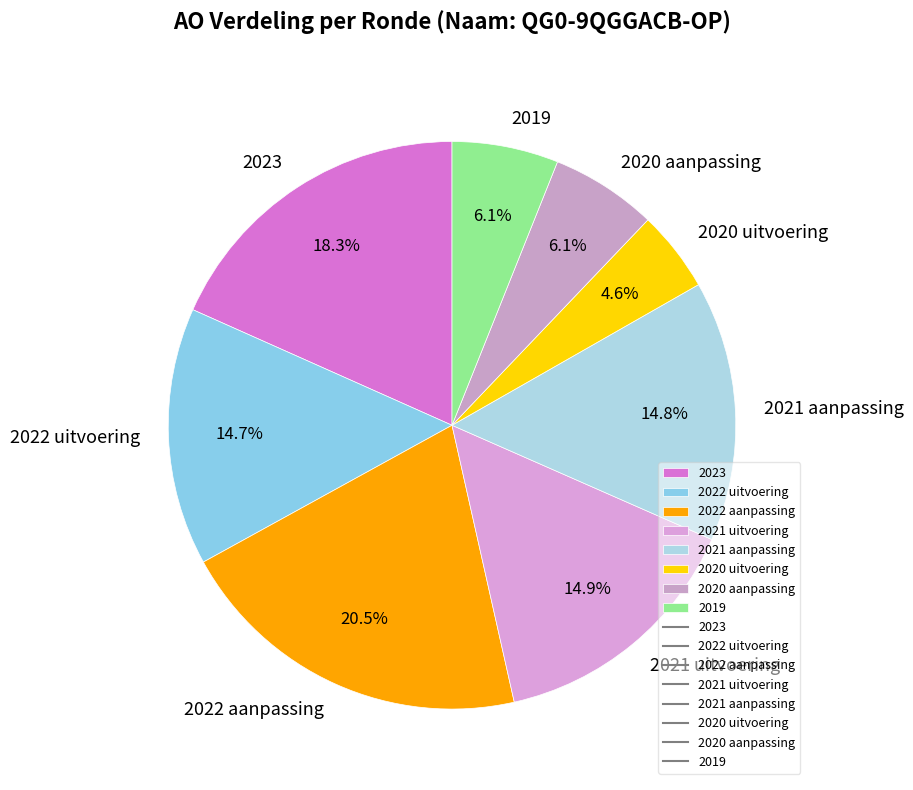

Which category has the smallest portion of the pie?

2020 uitvoering